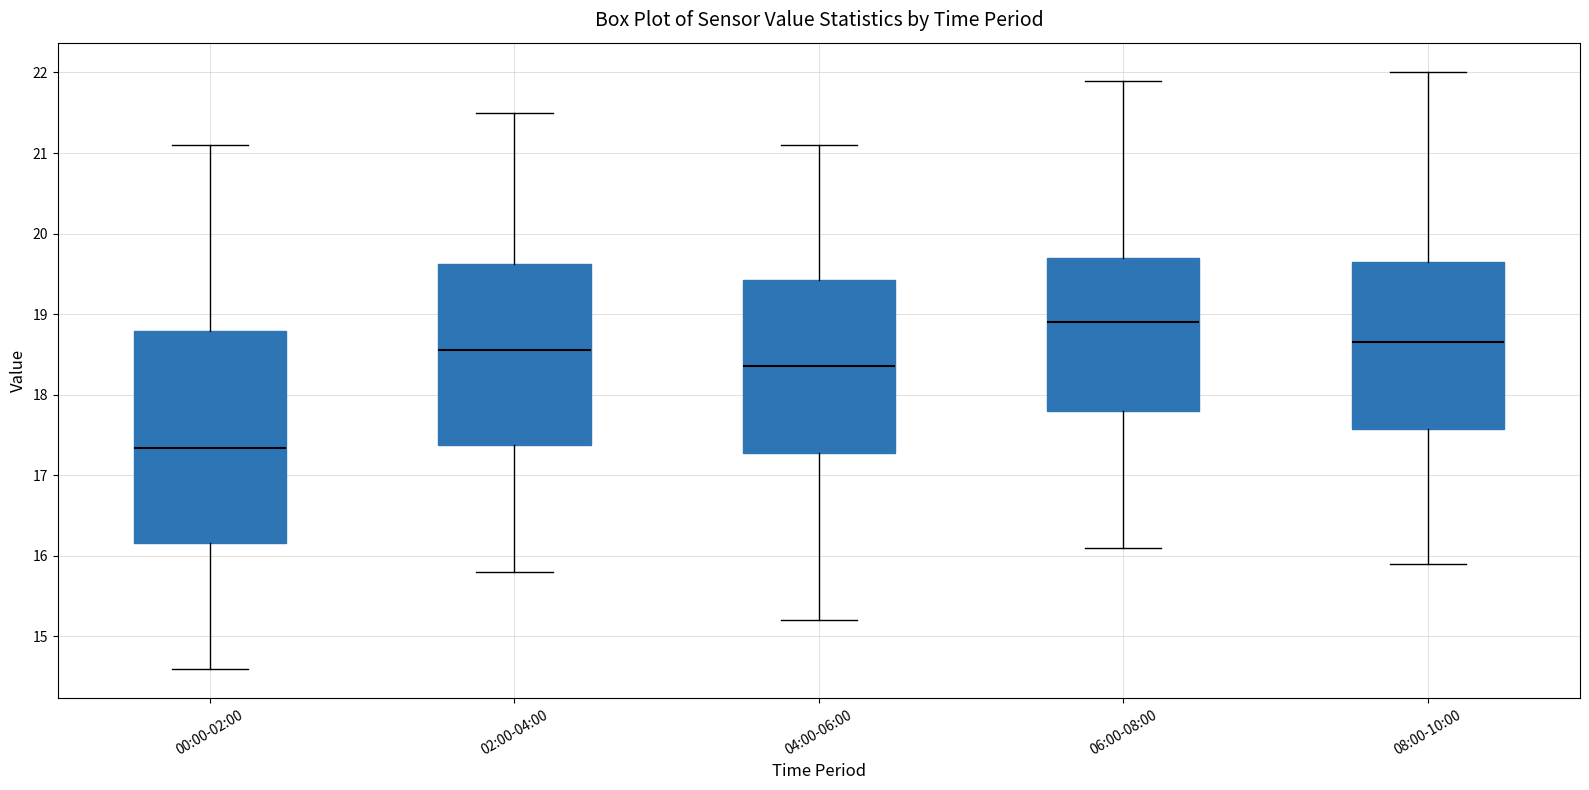

Where does the lower whisker of the box for 00:00-02:00 end on the y-axis? The values are not printed on the chart, so give them approximately, as read against the axis.

14.6